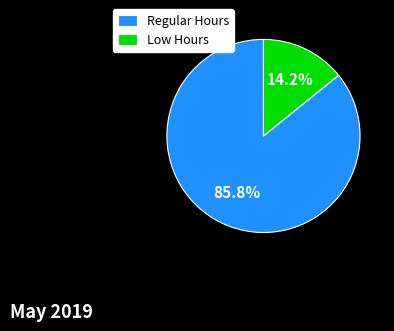

Rank the categories by value from lowest to highest.

Low Hours, Regular Hours